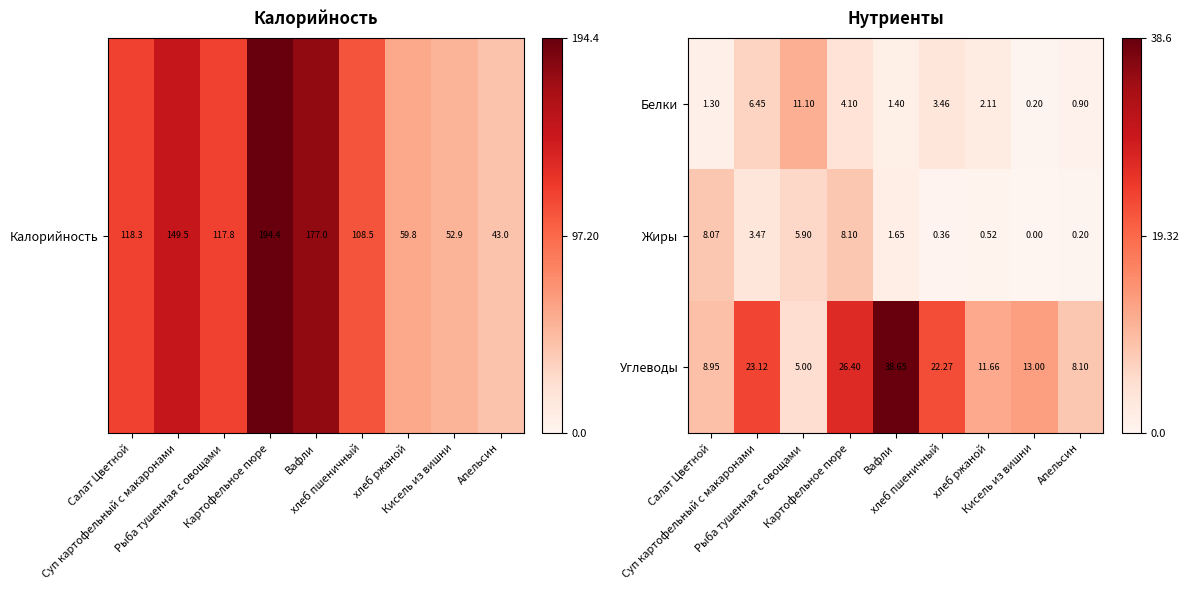

Which series has the largest range (max minus min)?

Углеводы